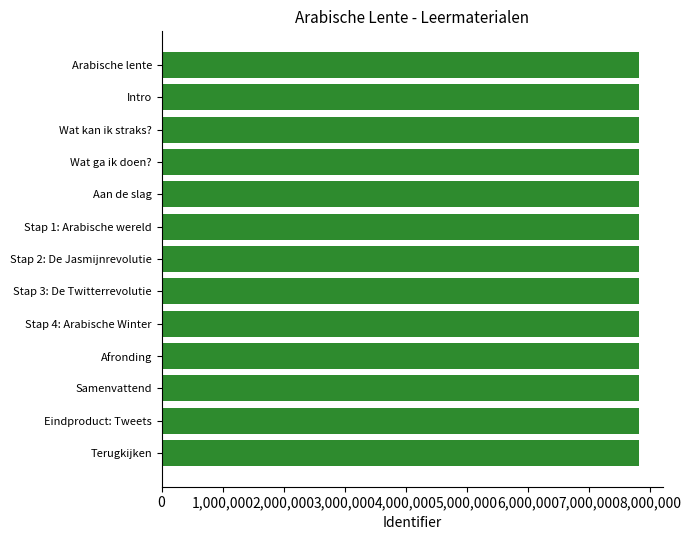

What is the label of the 7th bar from the top?

Stap 2: De Jasmijnrevolutie